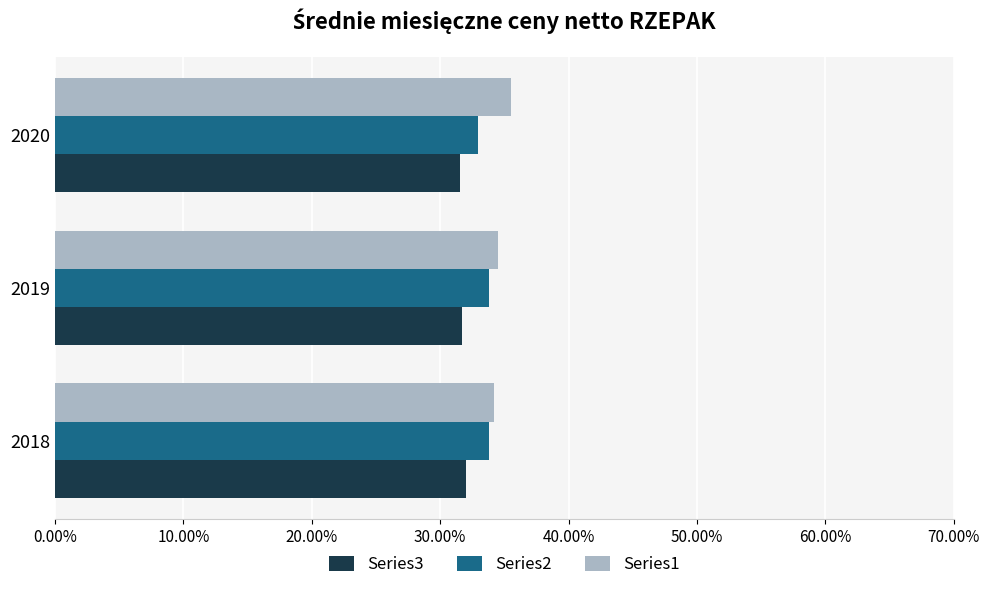

Reading right to left, extract all data points from this chart.

Series1: 0.4	0.3	0.3
Series2: 0.3	0.3	0.3
Series3: 0.3	0.3	0.3